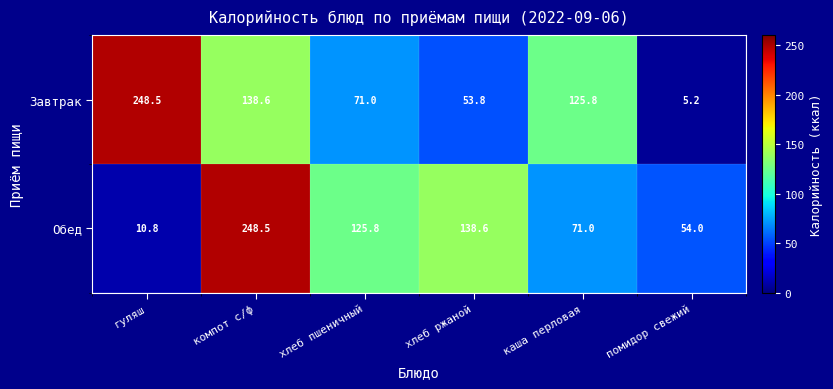

Rank the series at компот с/ф from lowest to highest value.

Завтрак, Обед